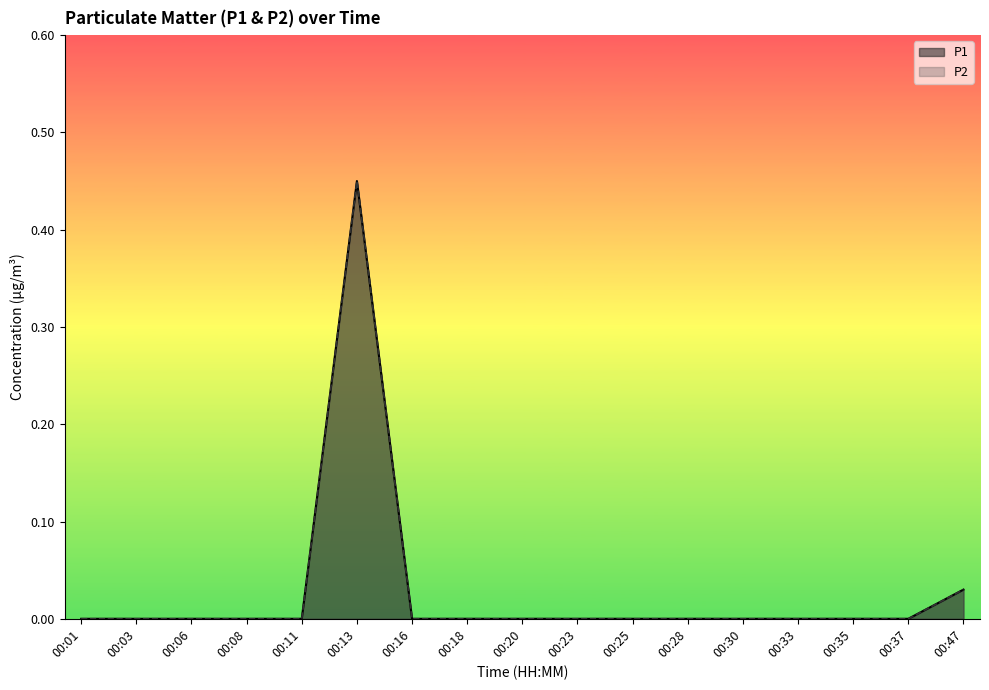

Reading right to left, what are all the values shown in this chart?

P1: 0.0	0.0	0.0	0.0	0.0	0.0	0.0	0.0	0.0	0.0	0.0	0.5	0.0	0.0	0.0	0.0	0.0
P2: 0.0	0.0	0.0	0.0	0.0	0.0	0.0	0.0	0.0	0.0	0.0	0.5	0.0	0.0	0.0	0.0	0.0